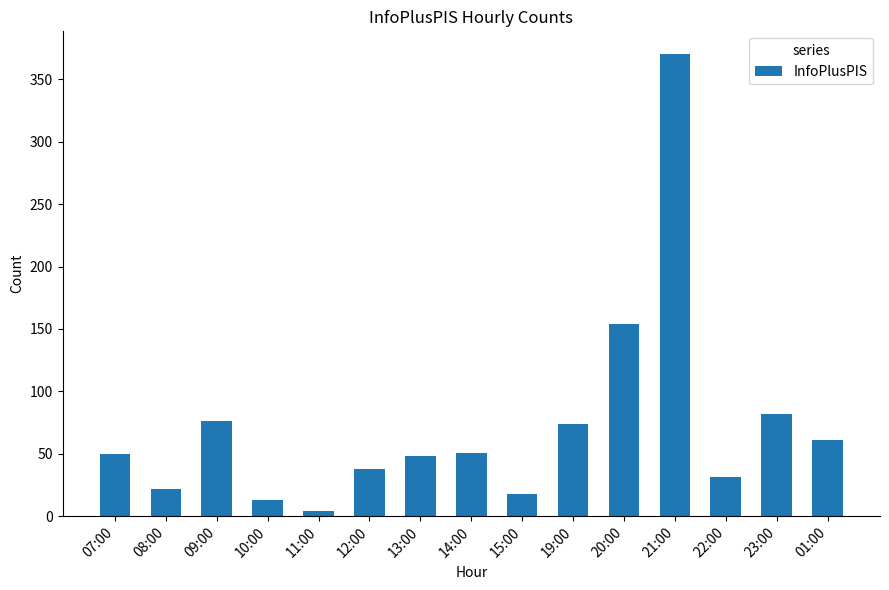

What is the greatest value displayed?

370